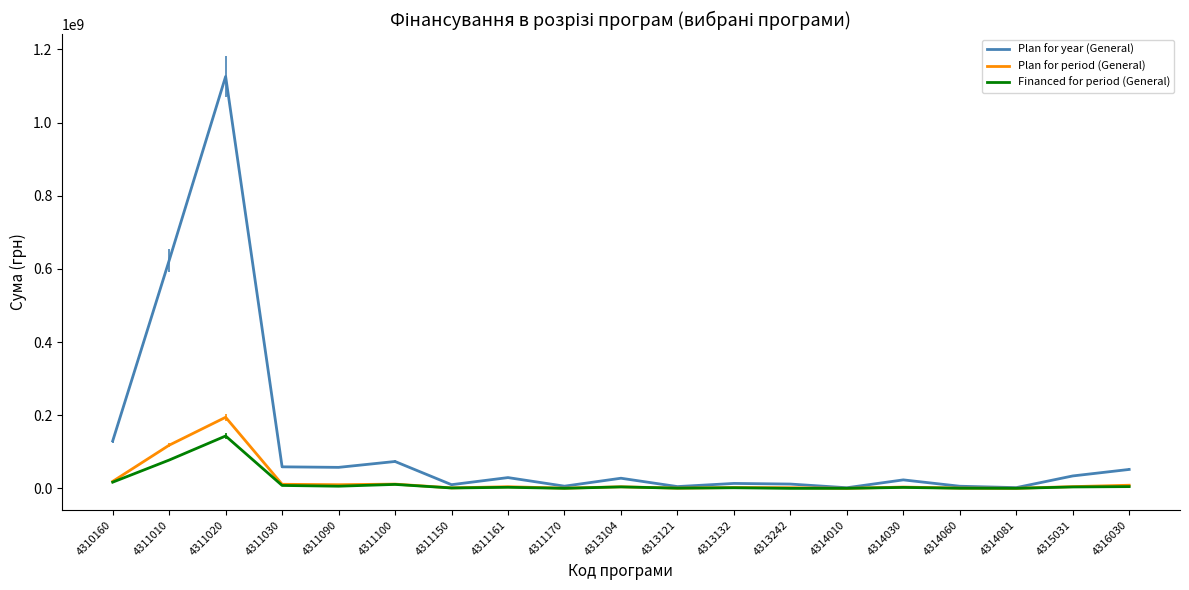

What is the difference between the Plan for year (General) values at 4315031 and 4314010?

32241200